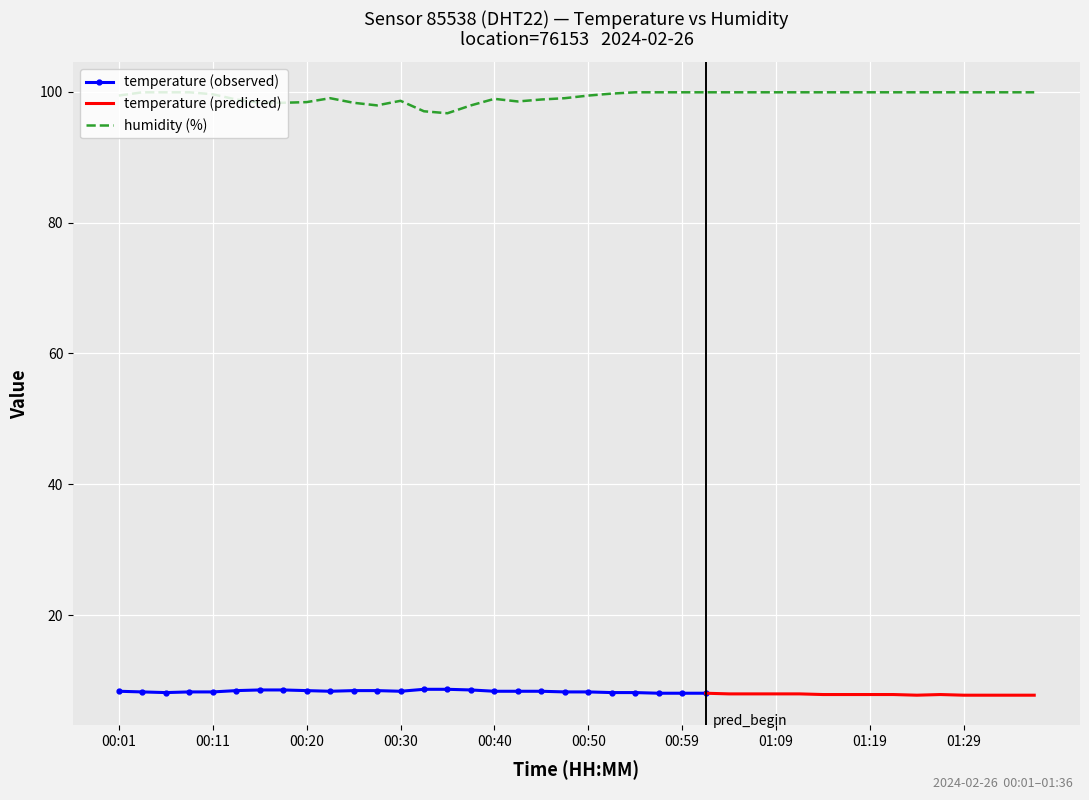

What is the maximum value for humidity (%)?

99.9